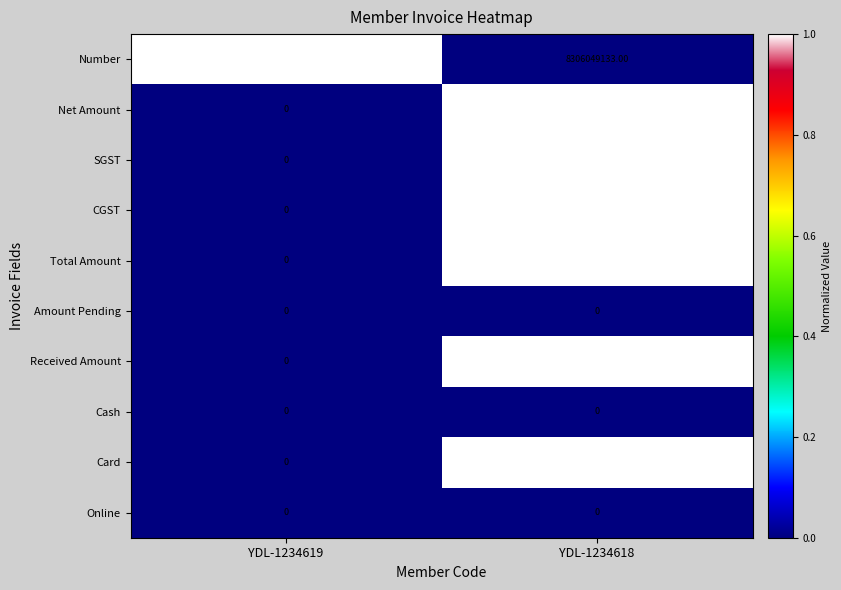

Which series has the largest range (max minus min)?

Number